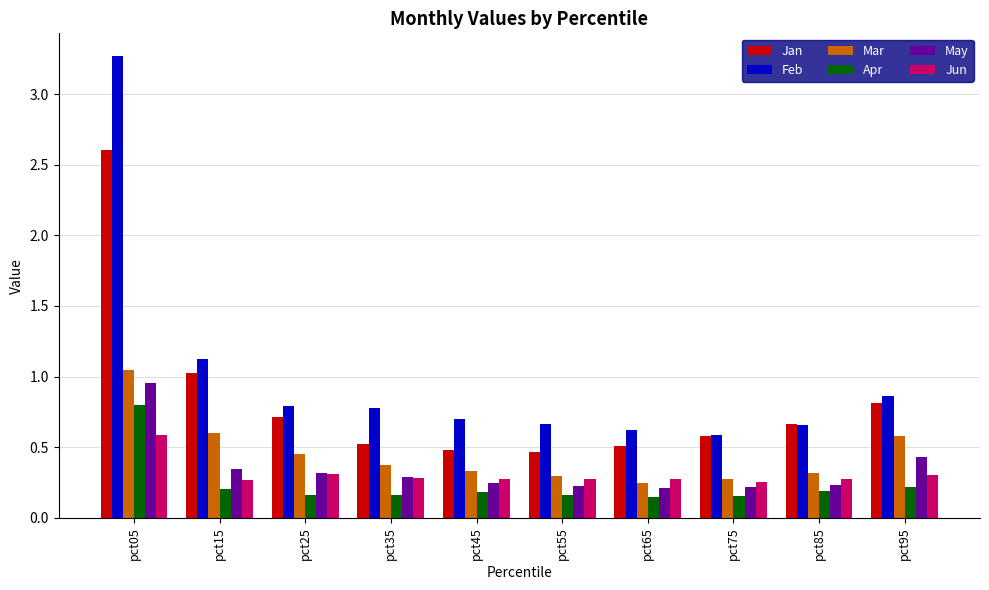

True or false: Jun has a value of 0.3 at pct35.

True